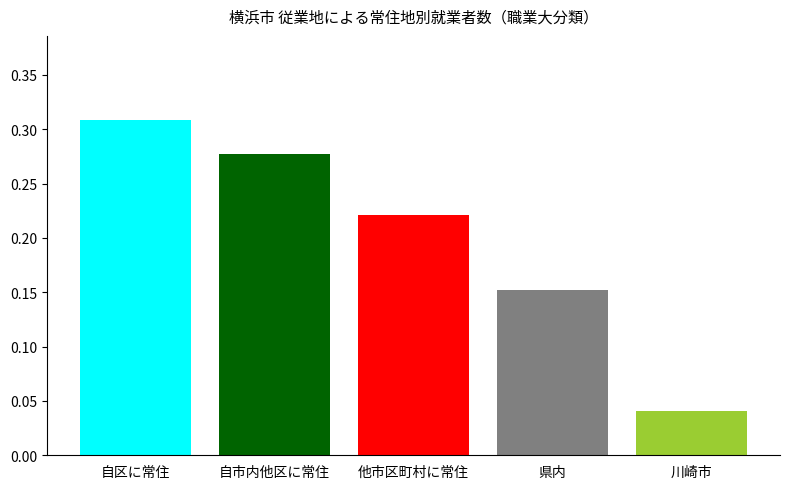

How many values are between 0 and 1?

5